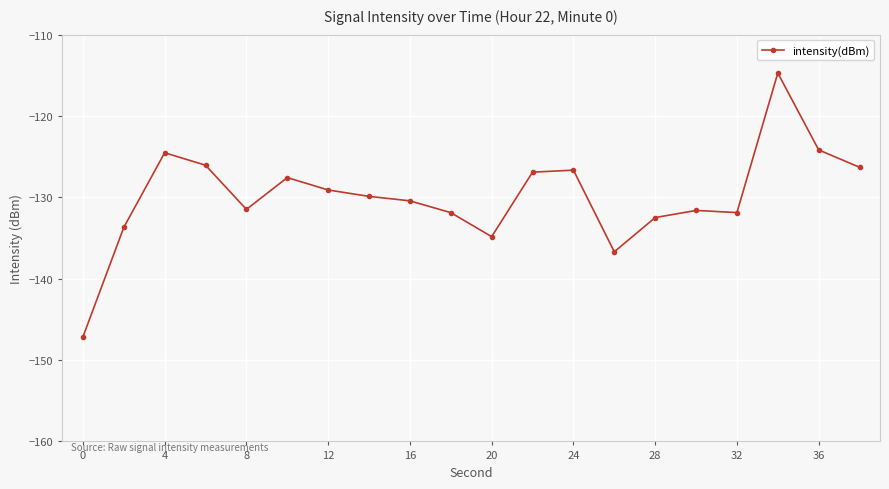

How many distinct data groups are displayed?

1